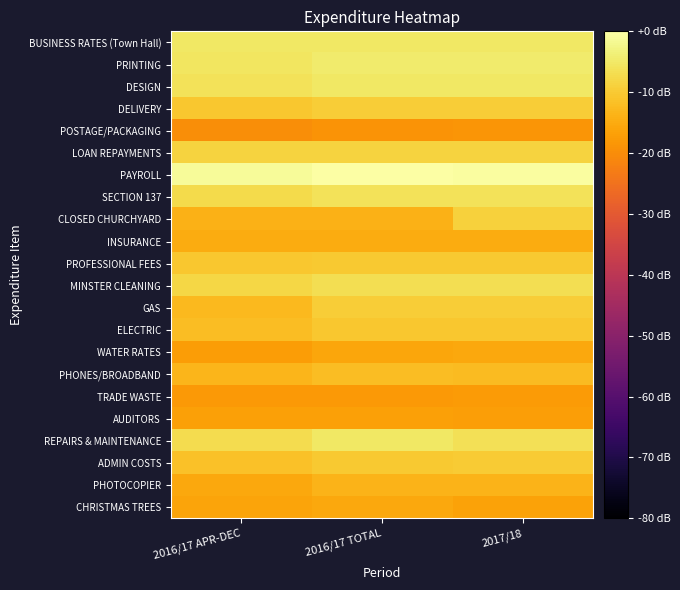

What is the smallest value displayed?

-19.9